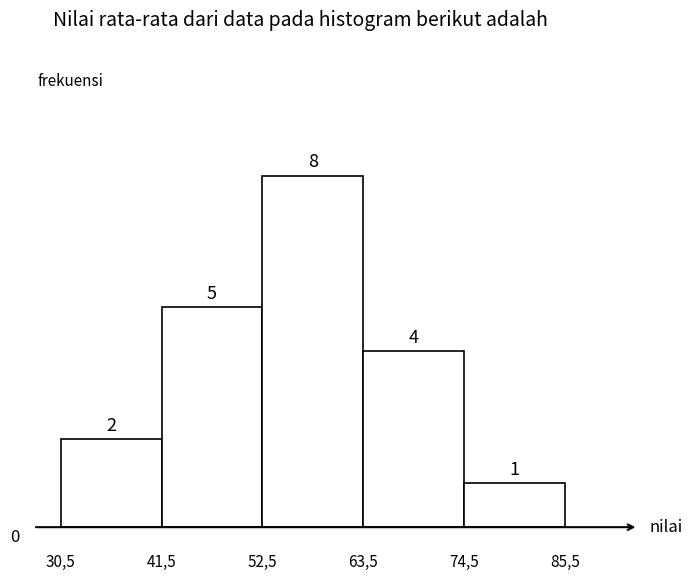

Reading left to right, transcribe all the data shown in this chart.

30,5=2	41,5=5	52,5=8	63,5=4	74,5=1